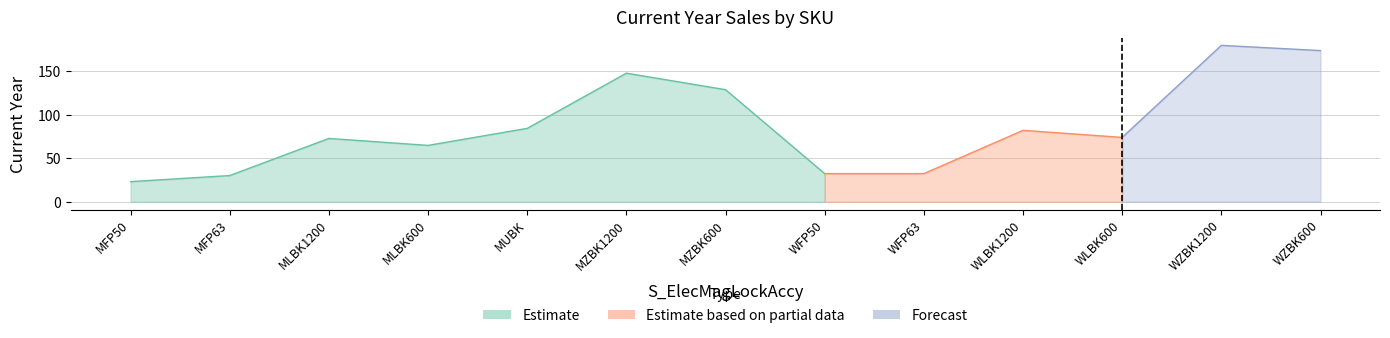

What is the sum of the values at WFP50 and MFP63?

62.6